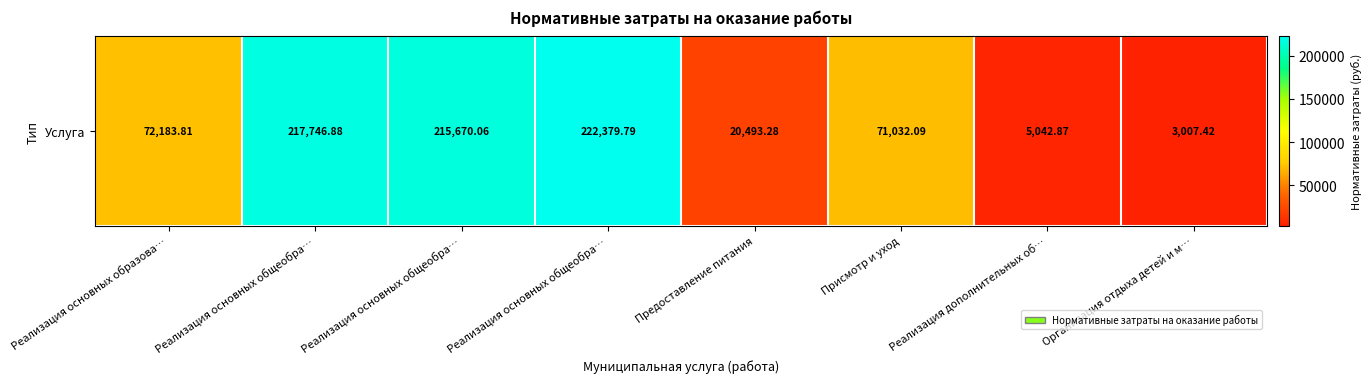

Approximately how many times larger is the value at Реализация основных общеобра… compared to Реализация основных общеобра…?

1.0